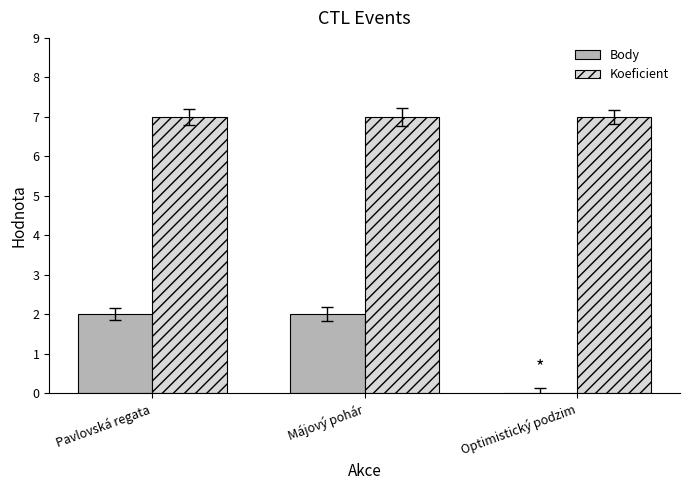

What is the spread (max minus min) of values at Optimistický podzim?

7